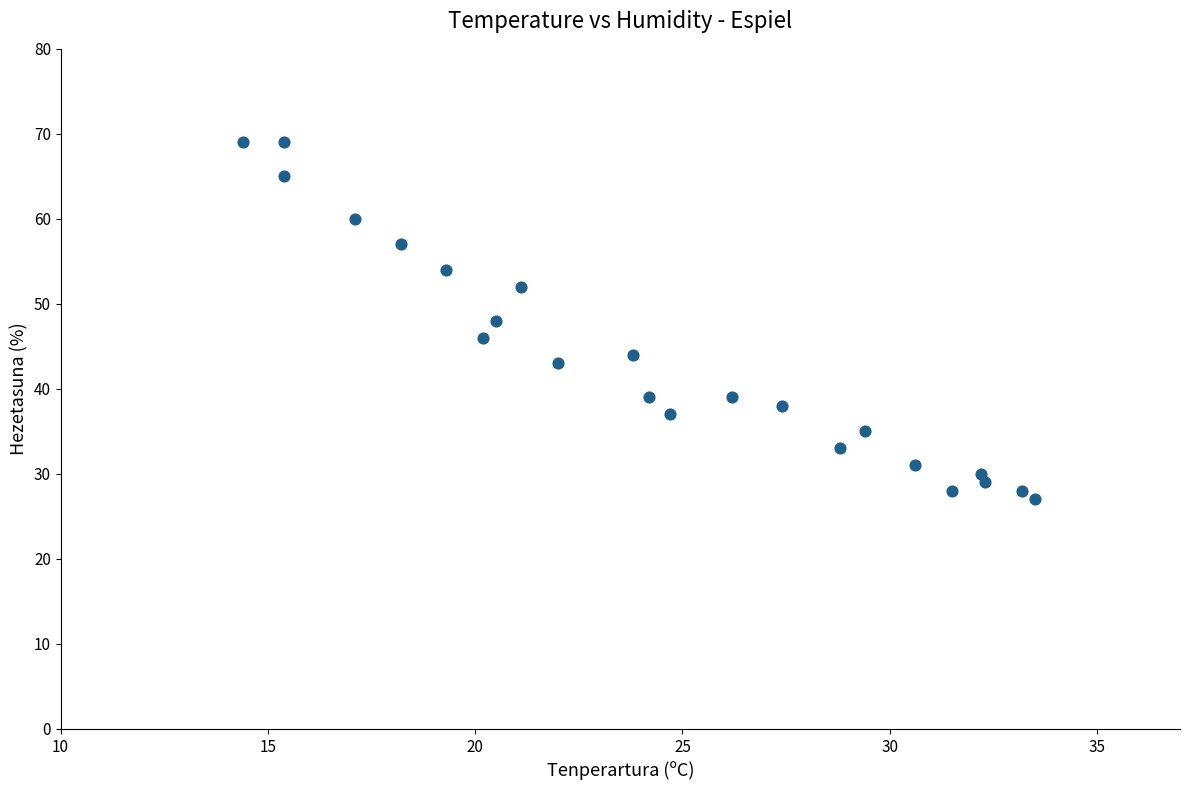

What is the range of Y values (max minus min)?

42